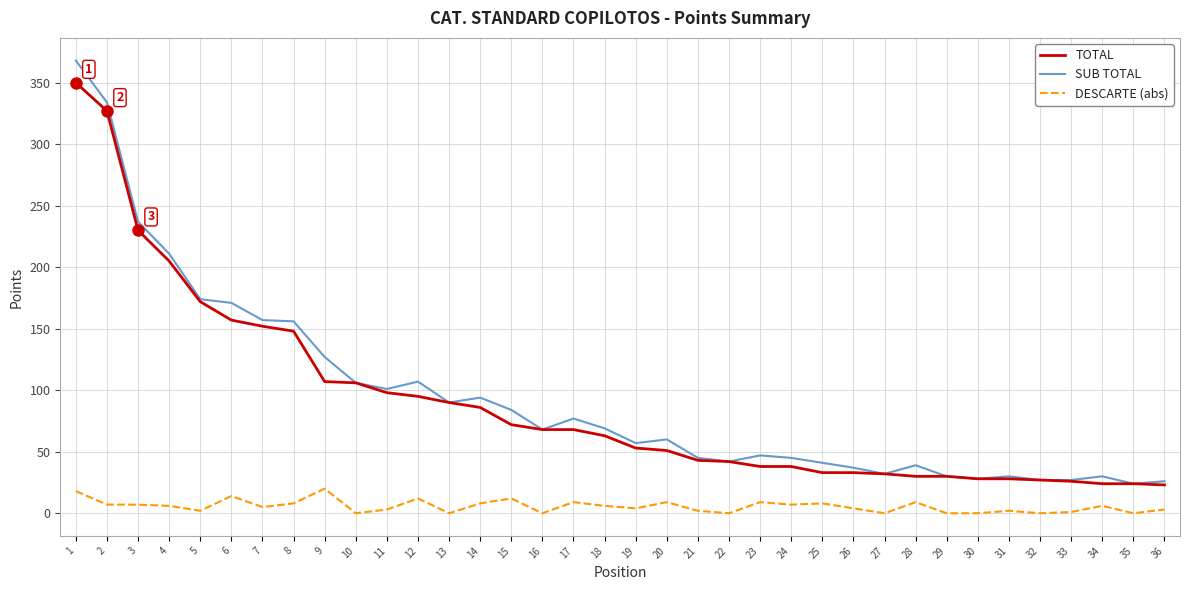

The DESCARTE (abs) series shows 7 at 2. True or false?

True